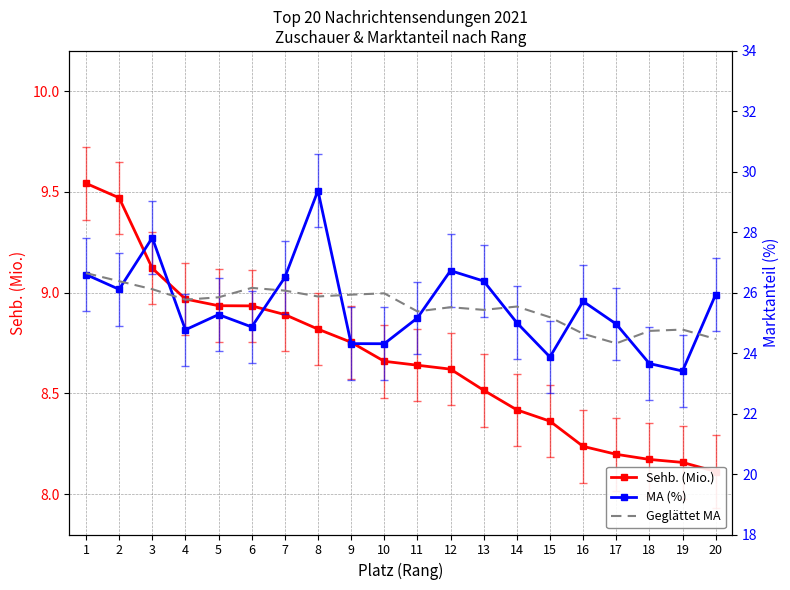

What is the lowest value of the Geglättet MA series?

24.3